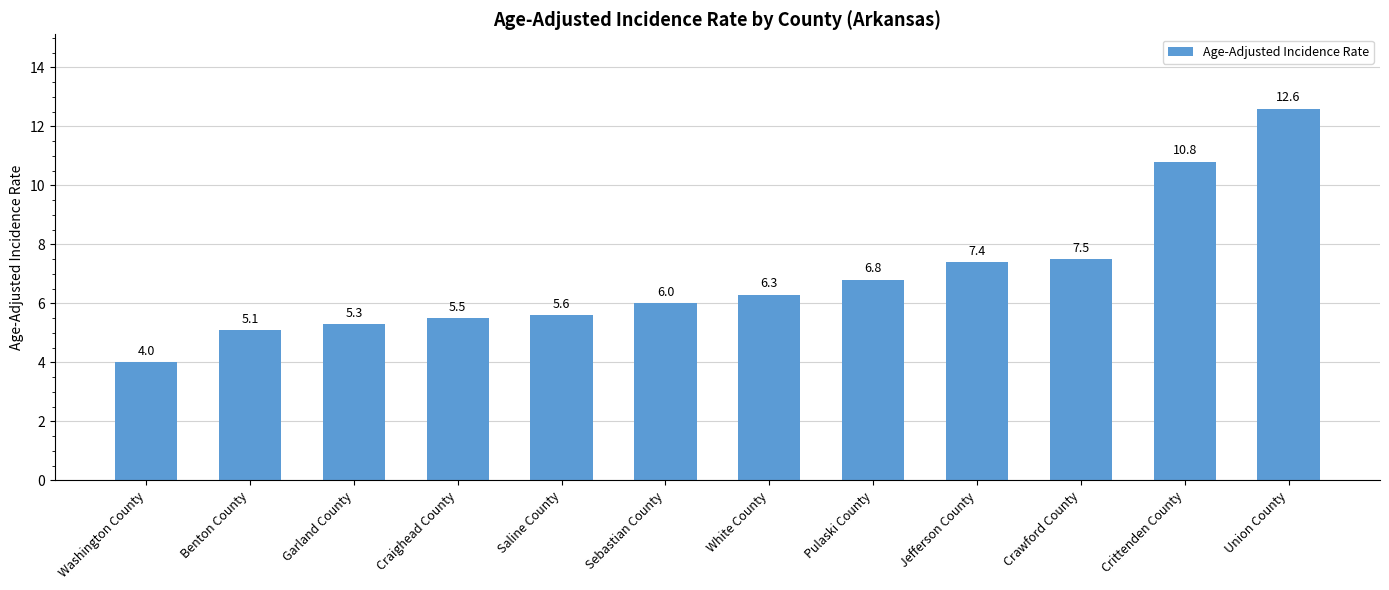

Is it true that the value at White County is 10.1?

False